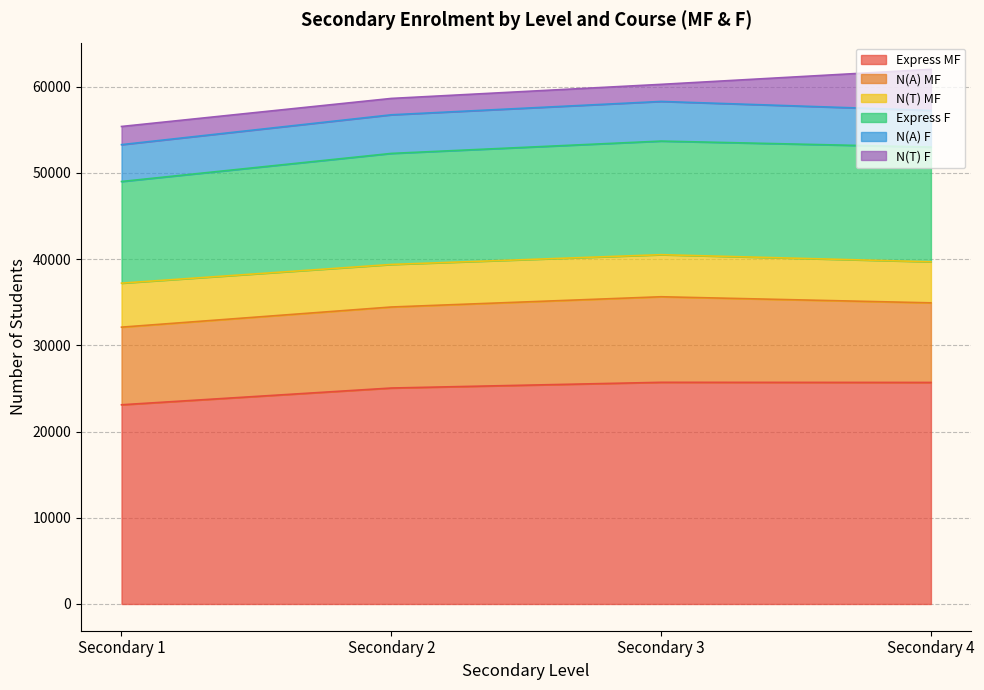

Which series has the widest spread of values?

N(T) F